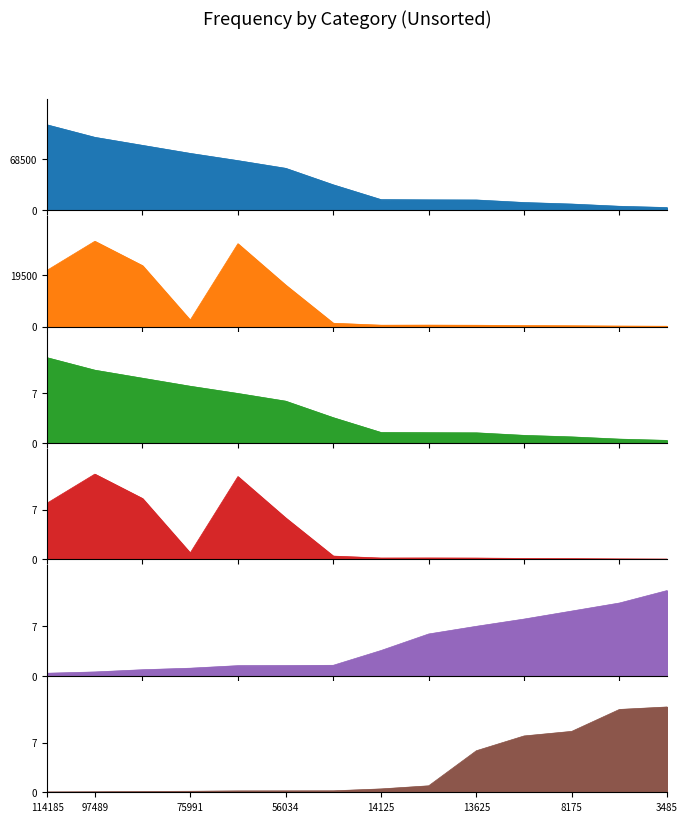

What is the value of the total_wages point at the 11th from the left?

10234